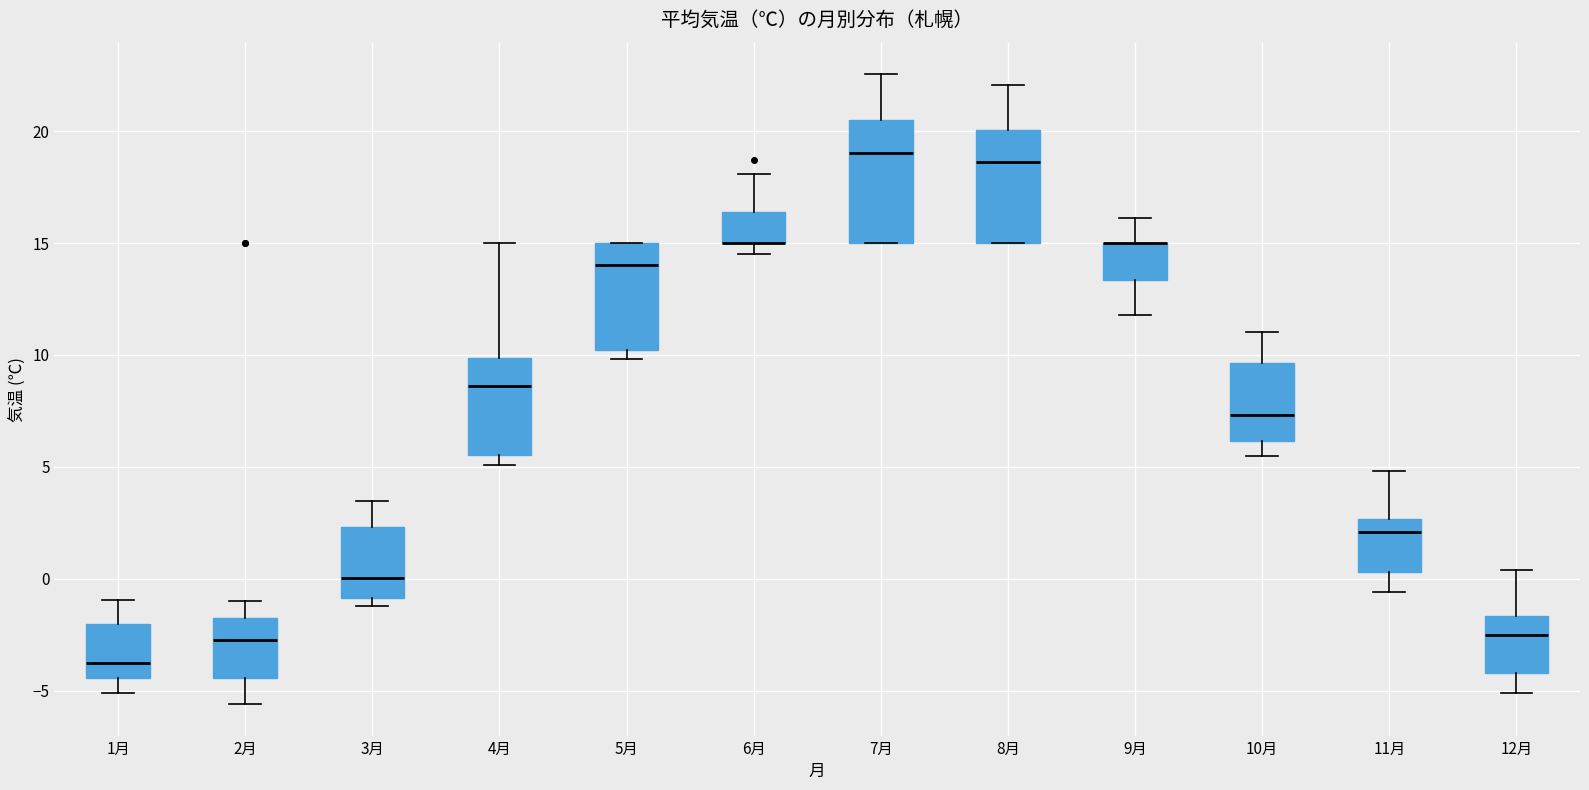

Reading left to right, transcribe this box plot: for each box, give where its median line is, the range the box spans, and where its two whiskers end, as read against the y-axis. The values are not printed on the chart, so give them approximately, as read against the axis.

1月: median -3.5, box -4.5 to -2.0, whiskers -5.0 to -1.0
2月: median -2.5, box -4.5 to -1.5, whiskers -5.5 to -1.0
3月: median 0.0, box -1.0 to 2.5, whiskers -1.0 (just below the box's lower edge) to 3.5
4月: median 8.5, box 5.5 to 10.0, whiskers 5.0 to 15.0
5月: median 14.0, box 10.0 to 15.0, whiskers 10.0 (just below the box's lower edge) to 15.0
6月: median 15.0 (drawn on the box's lower edge), box 15.0 to 16.5, whiskers 14.5 to 18.0
7月: median 19.0, box 15.0 to 20.5, whiskers 15.0 to 22.5
8月: median 18.5, box 15.0 to 20.0, whiskers 15.0 to 22.0
9月: median 15.0 (drawn on the box's upper edge), box 13.5 to 15.0, whiskers 12.0 to 16.0
10月: median 7.5, box 6.0 to 9.5, whiskers 5.5 to 11.0
11月: median 2.0, box 0.5 to 2.5, whiskers -0.5 to 5.0
12月: median -2.5, box -4.0 to -1.5, whiskers -5.0 to 0.5